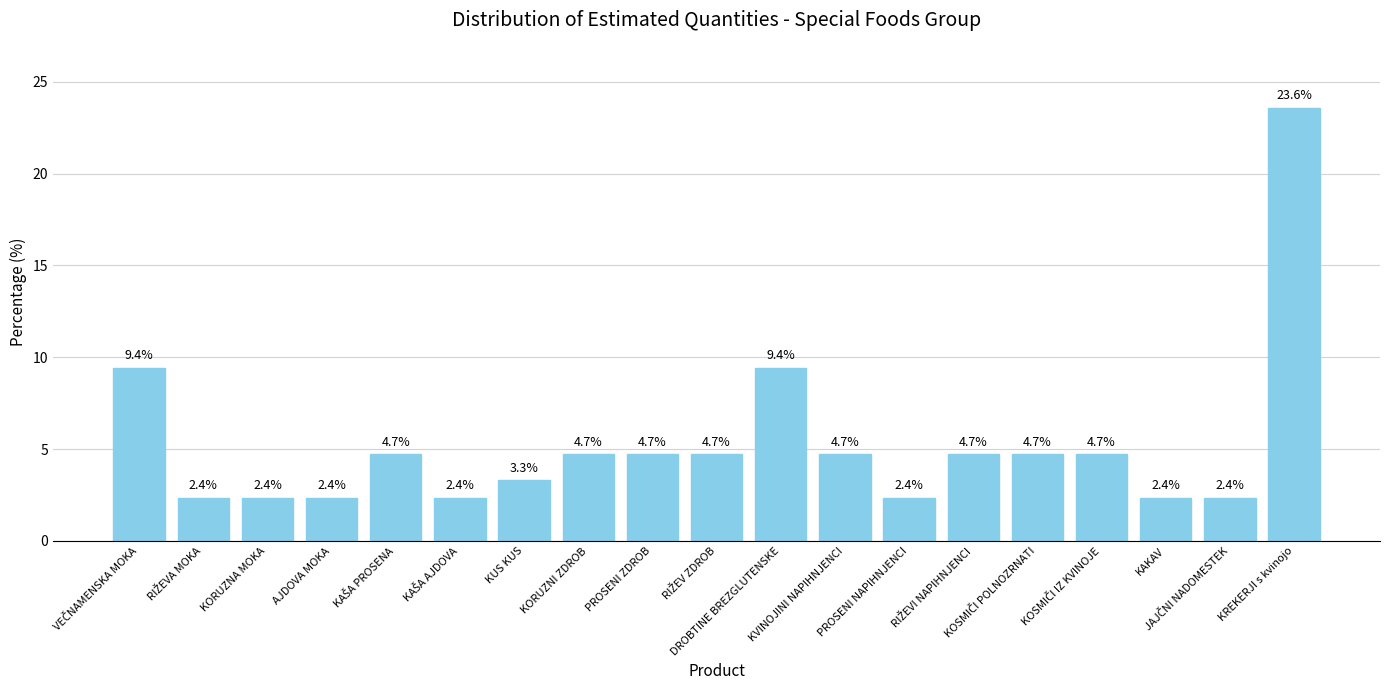

Count the number of categories in the chart.

19